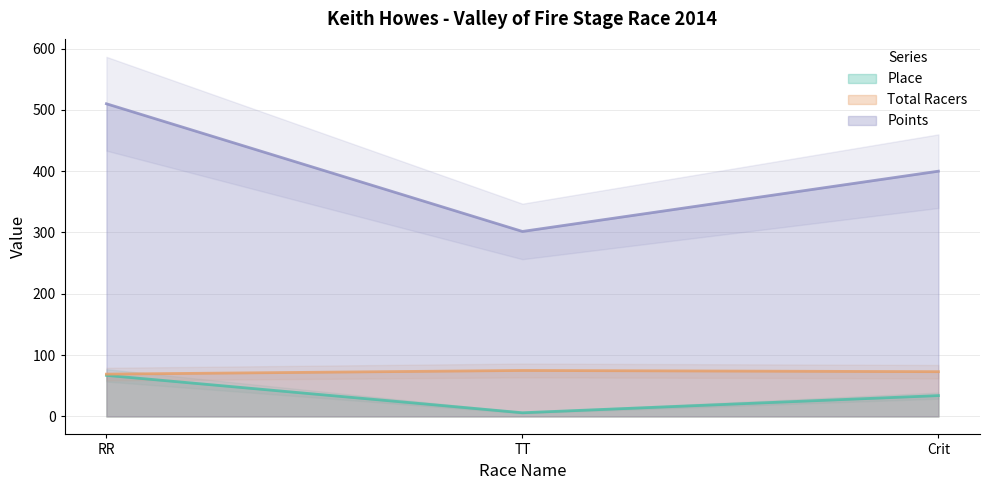

How many data points in Points are less than 399?

1